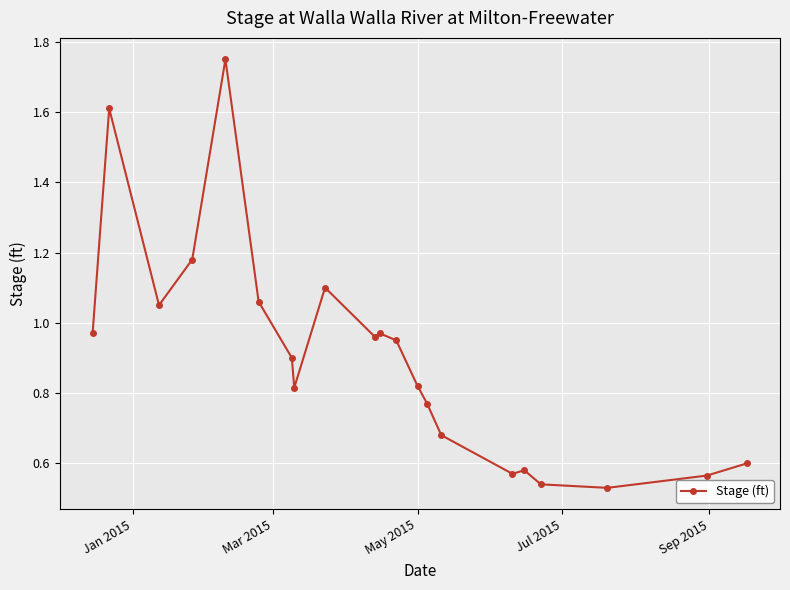

True or false: there are more than 2 points higher than both neighbors.

True